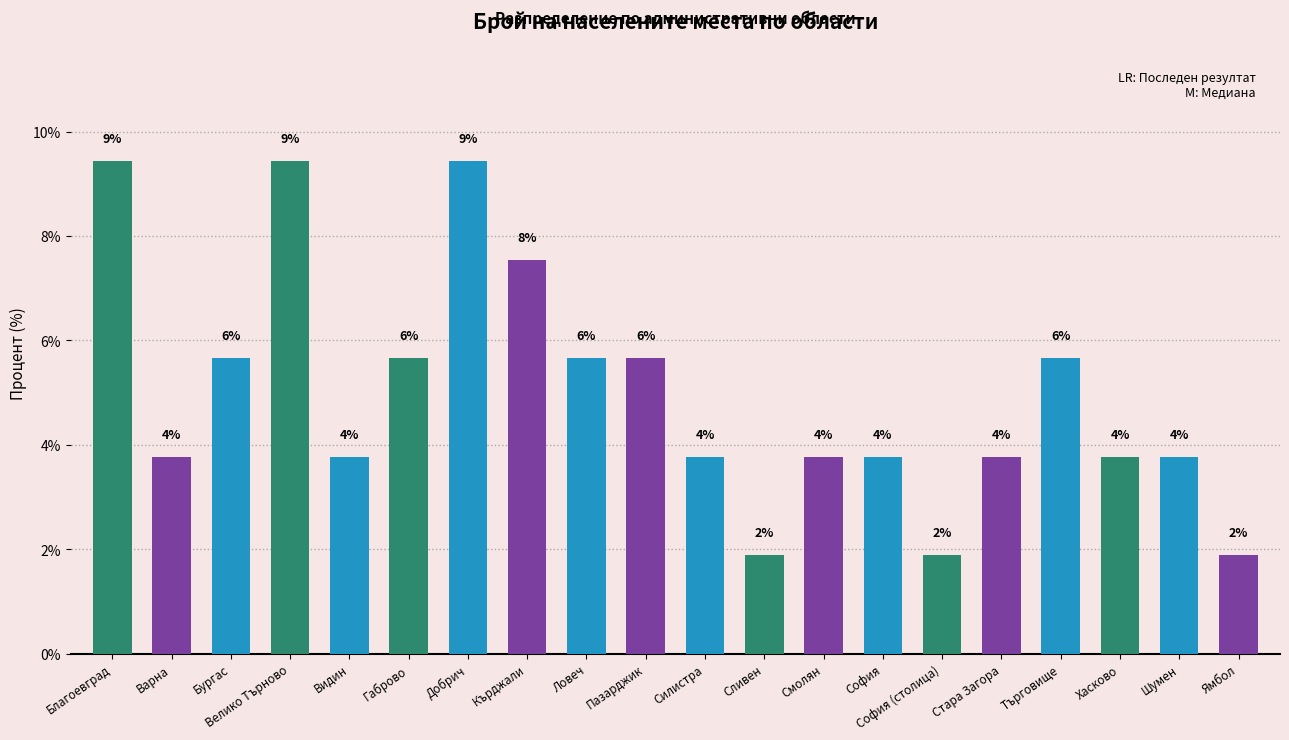

What is the difference between the maximum and minimum values?

7.5